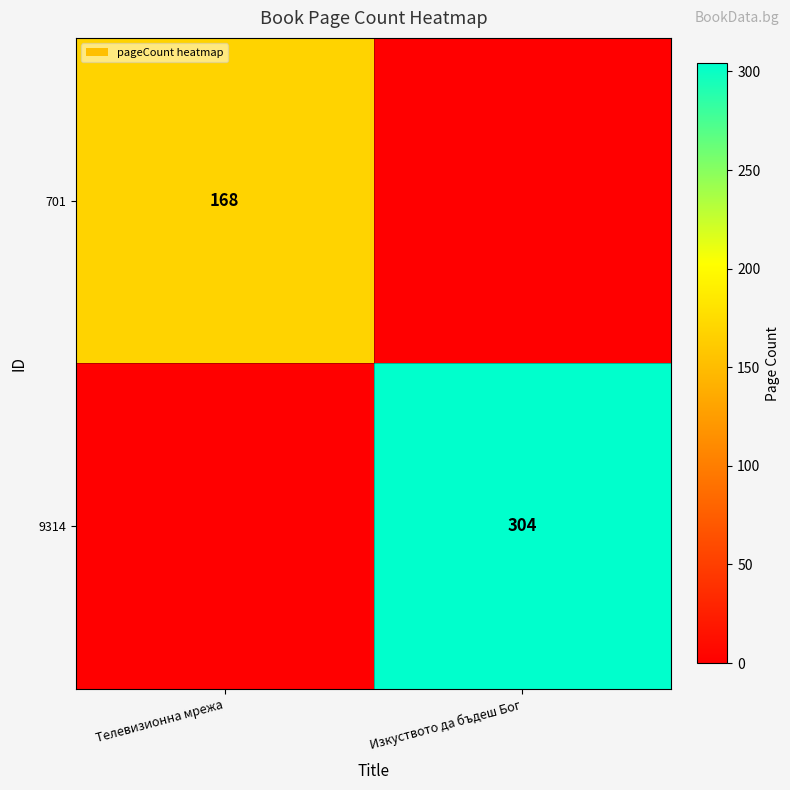

The 701 series shows 251 at Телевизионна мрежа. True or false?

False